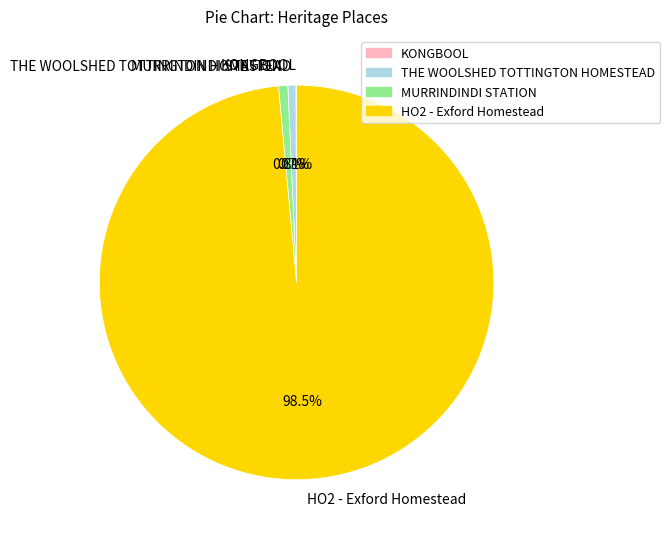

What is the largest slice in the pie chart?

HO2 - Exford Homestead